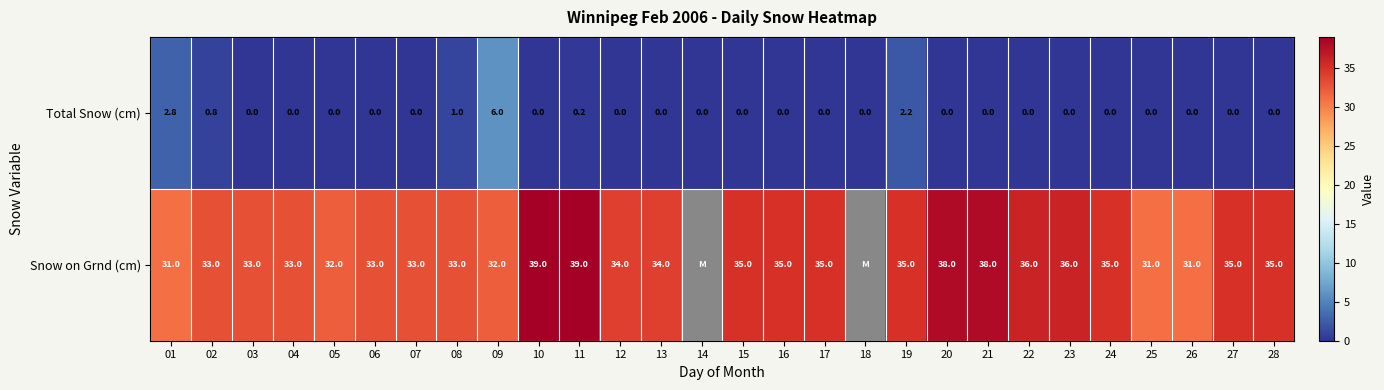

At 21, list the series in order from smallest to largest.

Total Snow (cm), Snow on Grnd (cm)